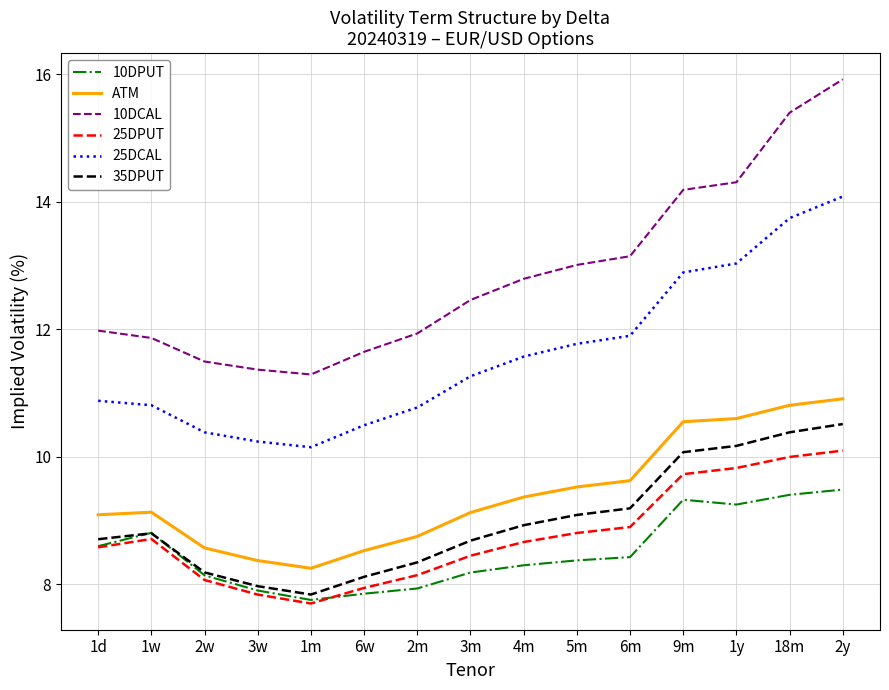

Is the value of 35DPUT at 9m greater than the value of 10DPUT at 6m?

Yes